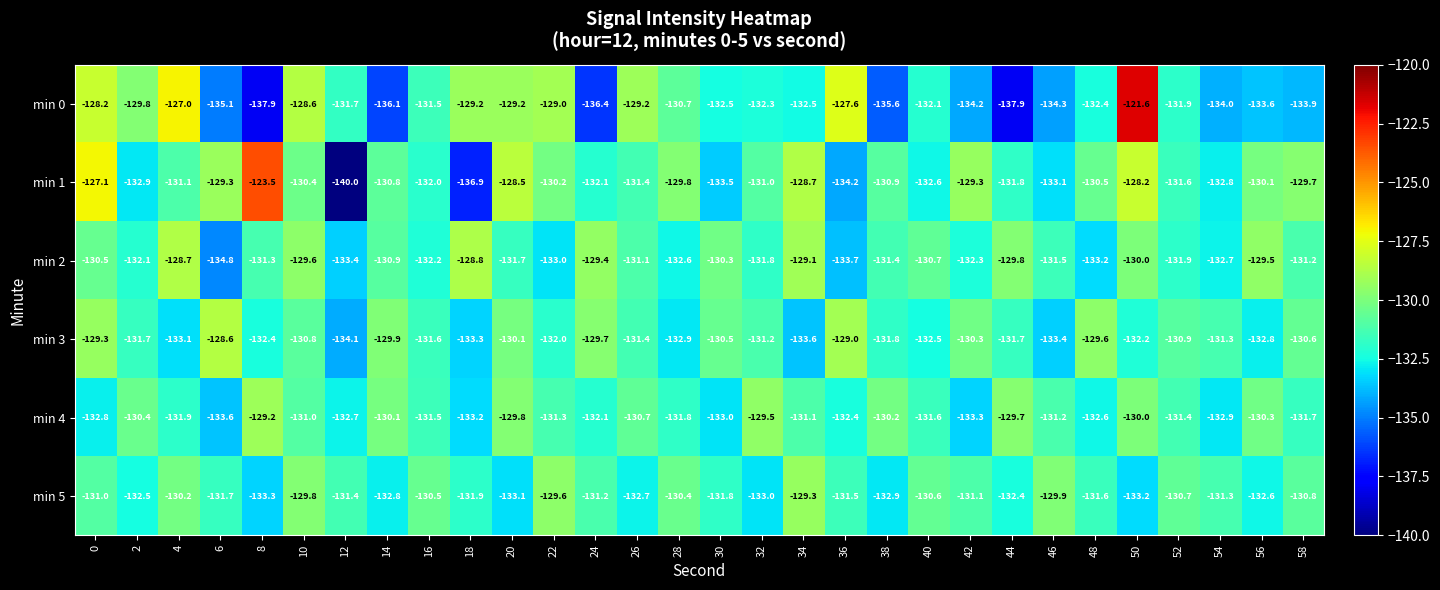

Which series has the widest spread of values?

min 1